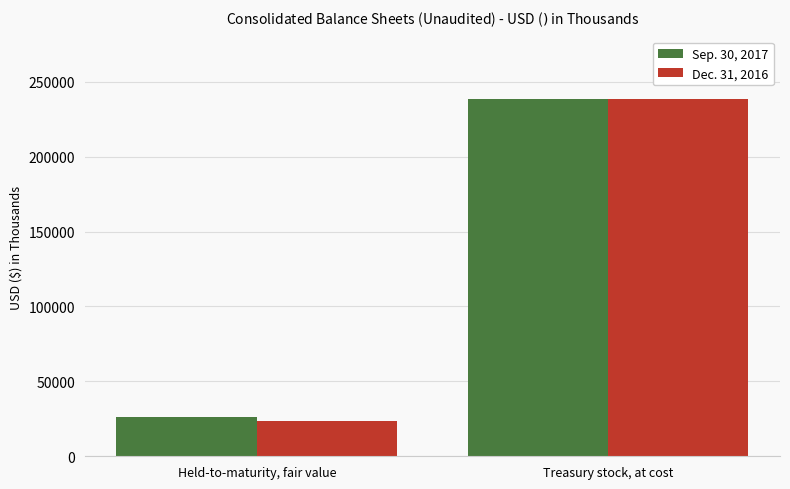

True or false: Sep. 30, 2017 has a value of 363945 at Treasury stock, at cost.

False